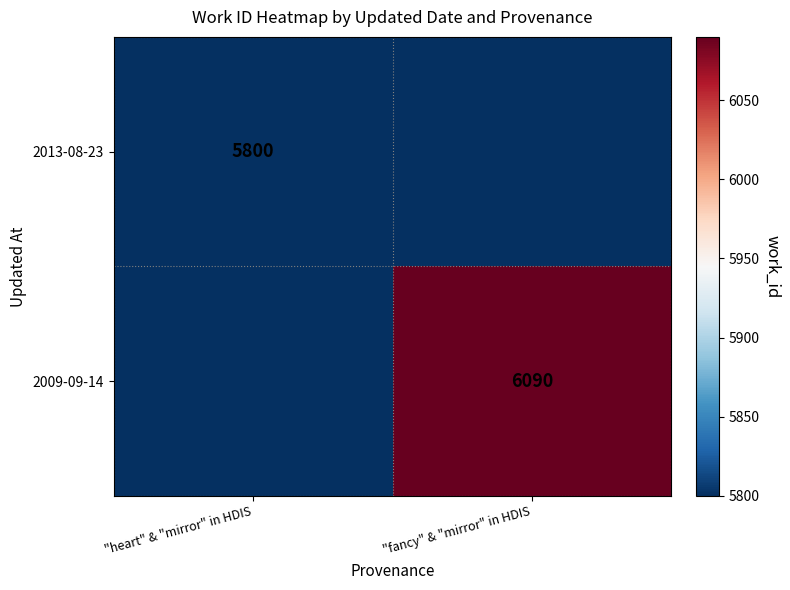

True or false: 2009-09-14 has a value of 10573 at "fancy" & "mirror" in HDIS.

False